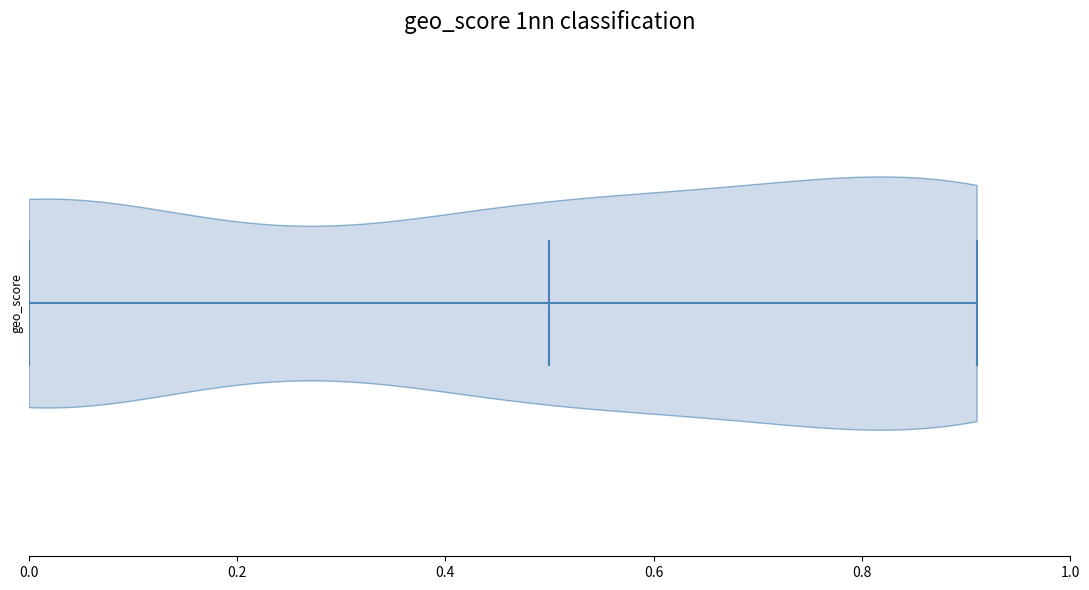

Read this violin plot against the x-axis: where its median line is, and the lowest and highest points the violin reaches. The values are not printed on the chart, so give them approximately, as read against the axis.

median line 0.50, lowest point 0.00, highest point 0.92